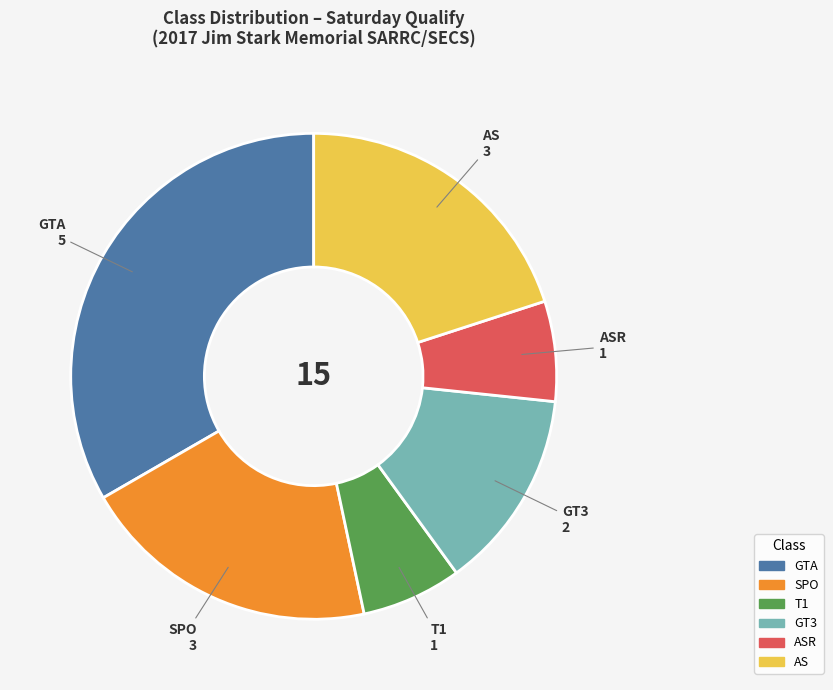

The AS slice represents 20% of the pie. True or false?

True